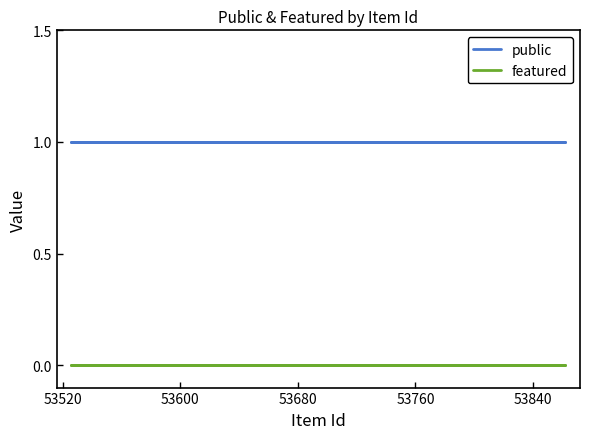

What is the maximum value for public?

1